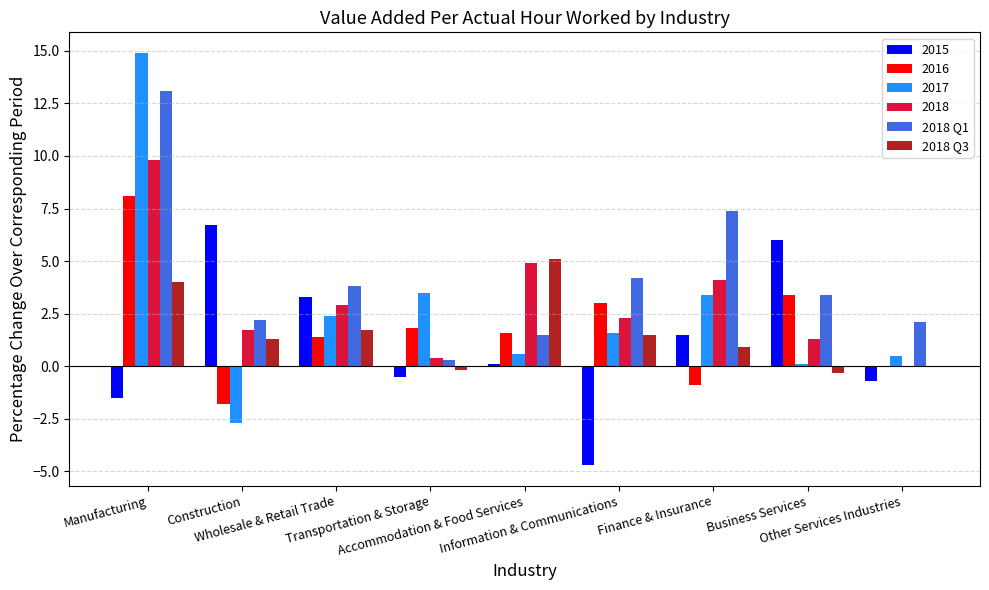

What is the maximum value shown in the chart?

14.9